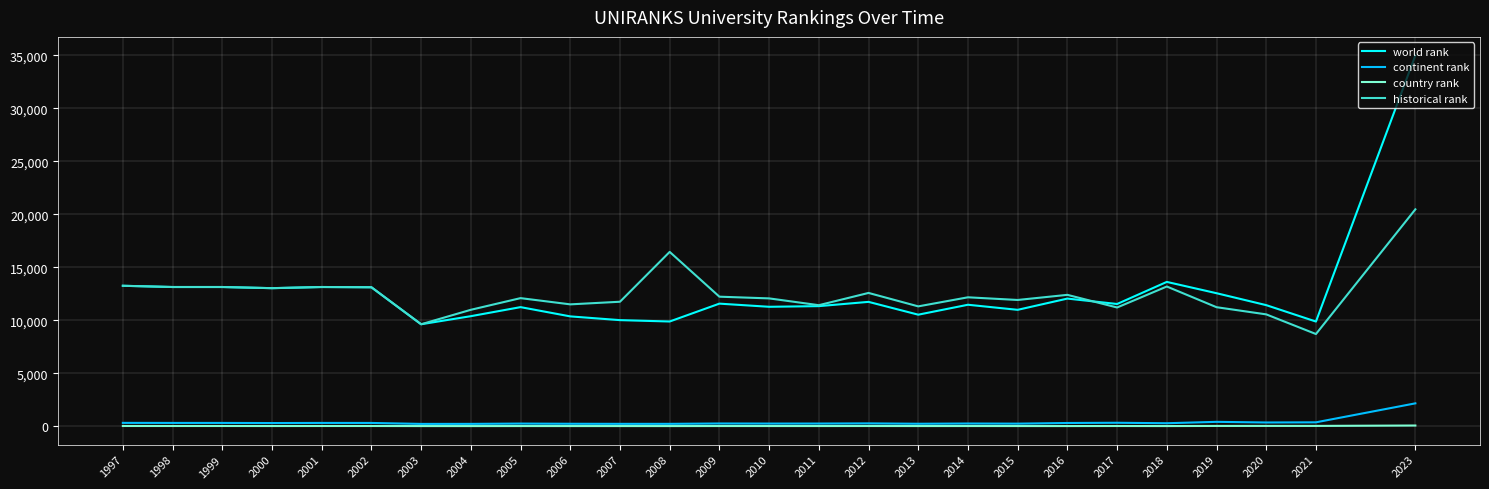

How many distinct data groups are displayed?

4